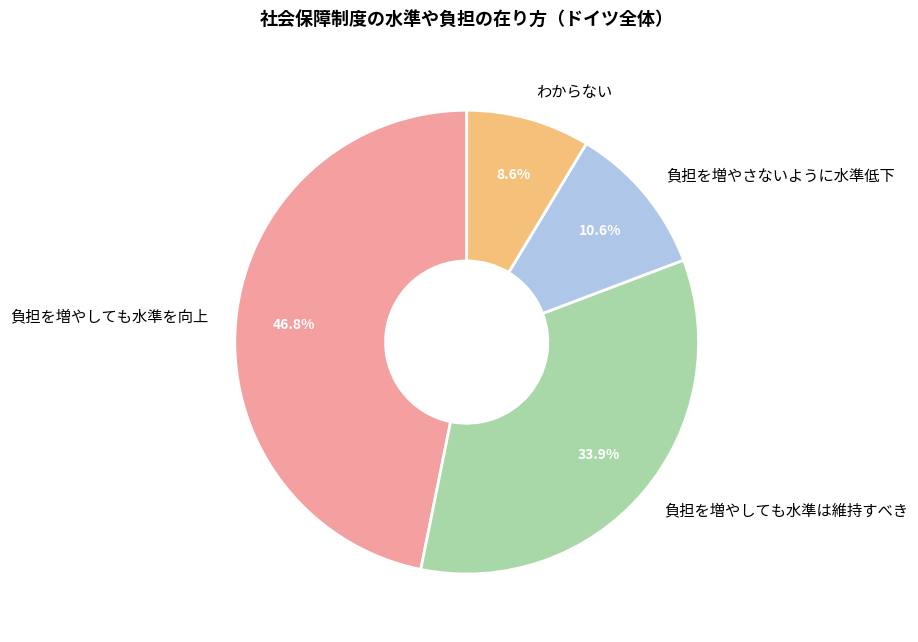

Between 負担を増やさないように水準低下 and 負担を増やしても水準を向上, which is larger?

負担を増やしても水準を向上